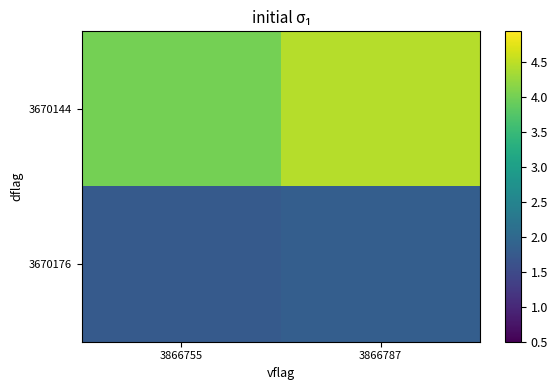

Reading left to right, what are all the values shown in this chart?

3670144: 3866755=4.0	3866787=4.4
3670176: 3866755=1.8	3866787=1.8